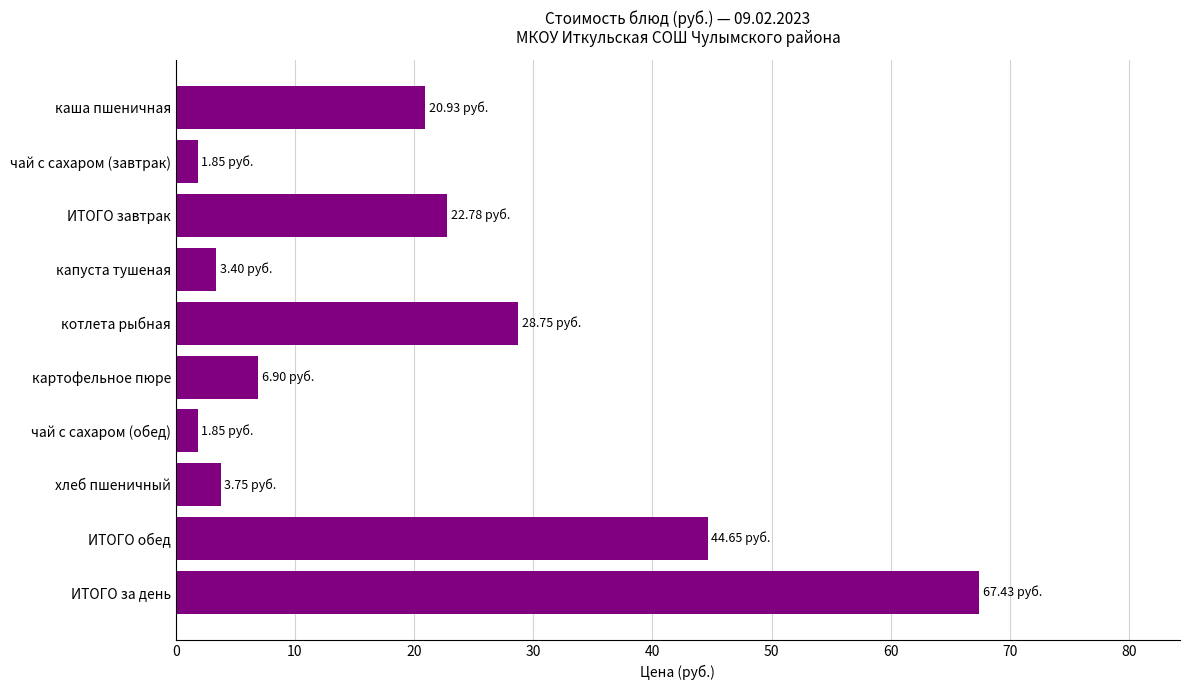

Which category has the highest value across all series?

ИТОГО за день